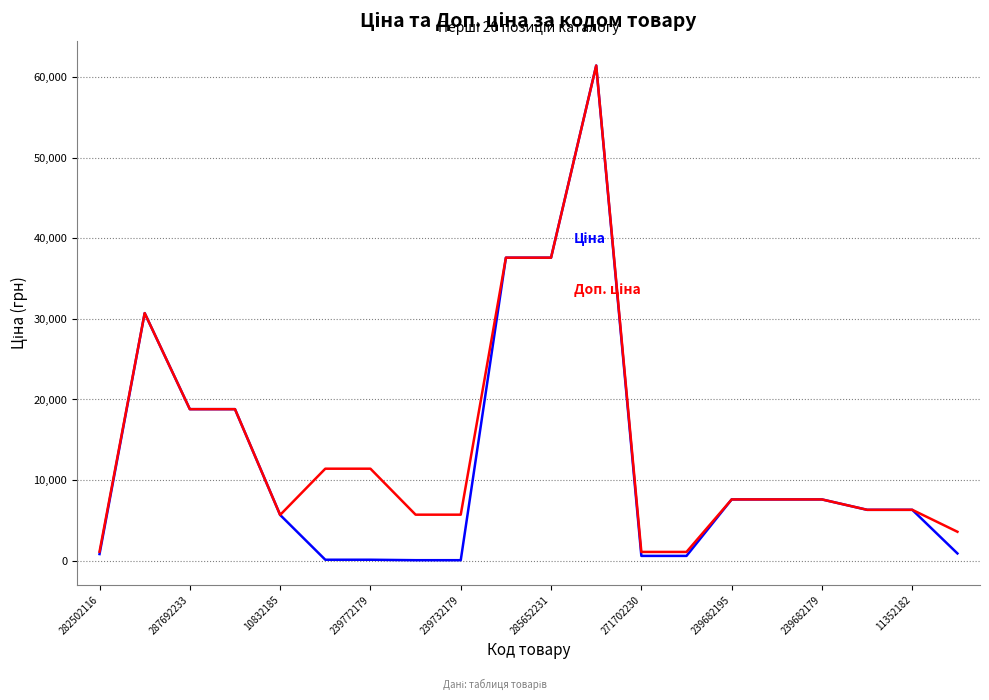

What is the maximum value shown in the chart?

61434.3